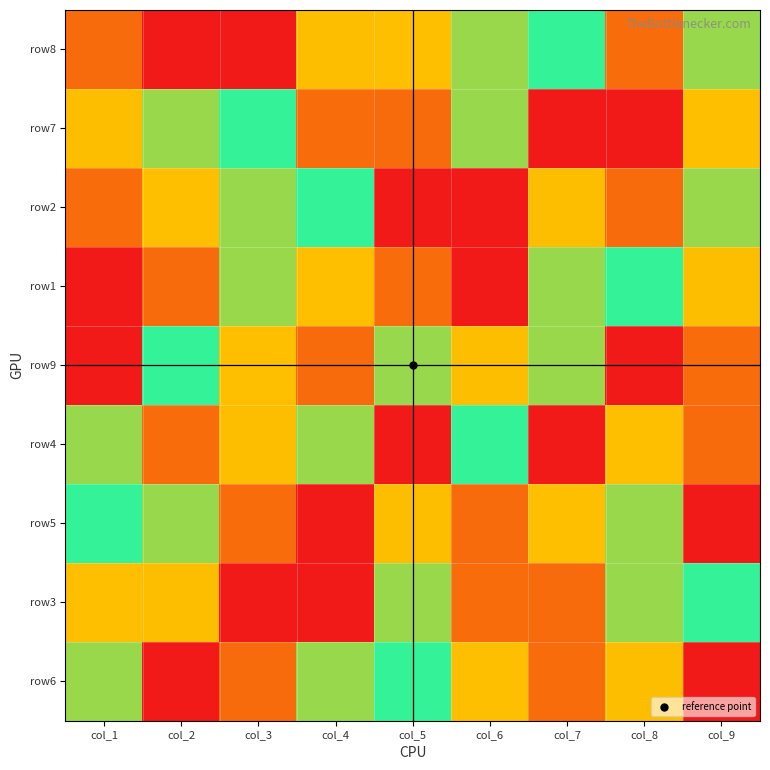

What is the smallest value displayed?

1